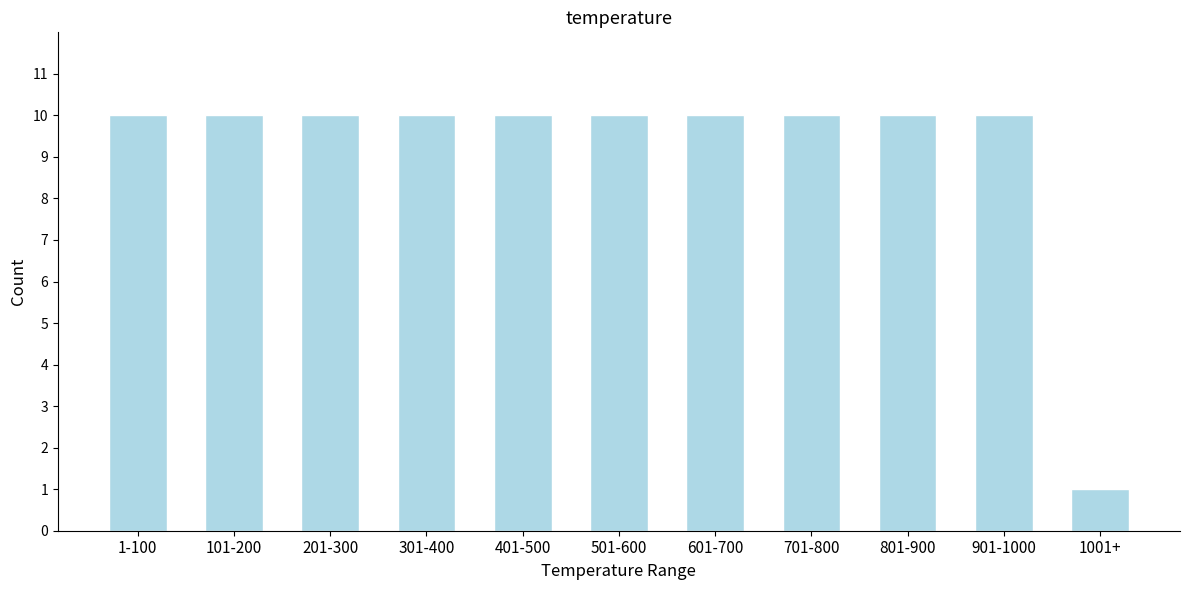

Reading right to left, transcribe all the data shown in this chart.

1	10	10	10	10	10	10	10	10	10	10